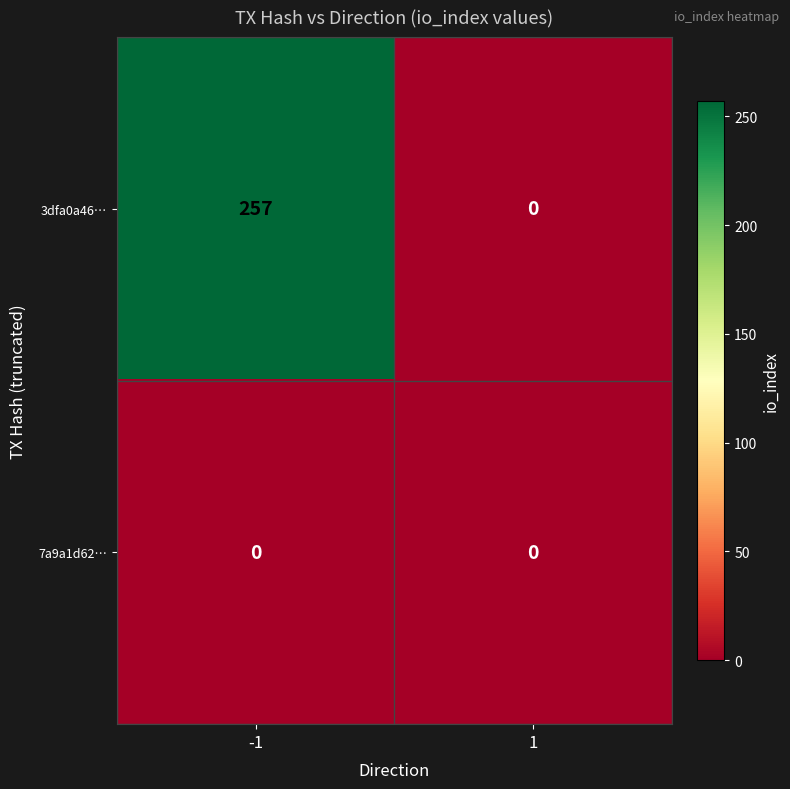

Is it true that 3dfa0a46… equals 402 at -1?

False